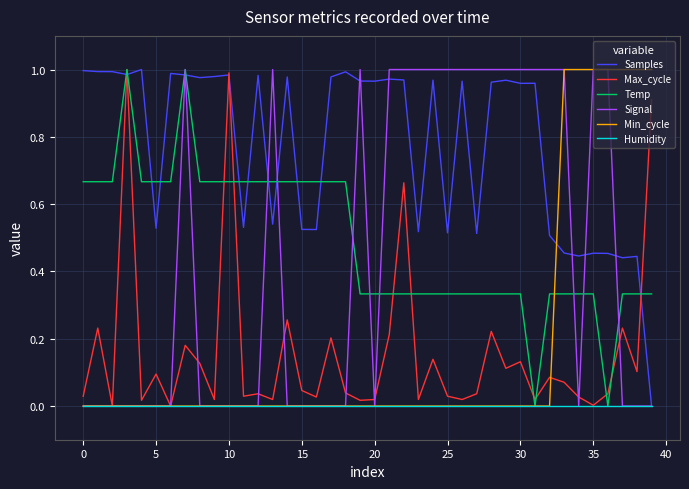

Which series has the largest total across all categories?

Samples